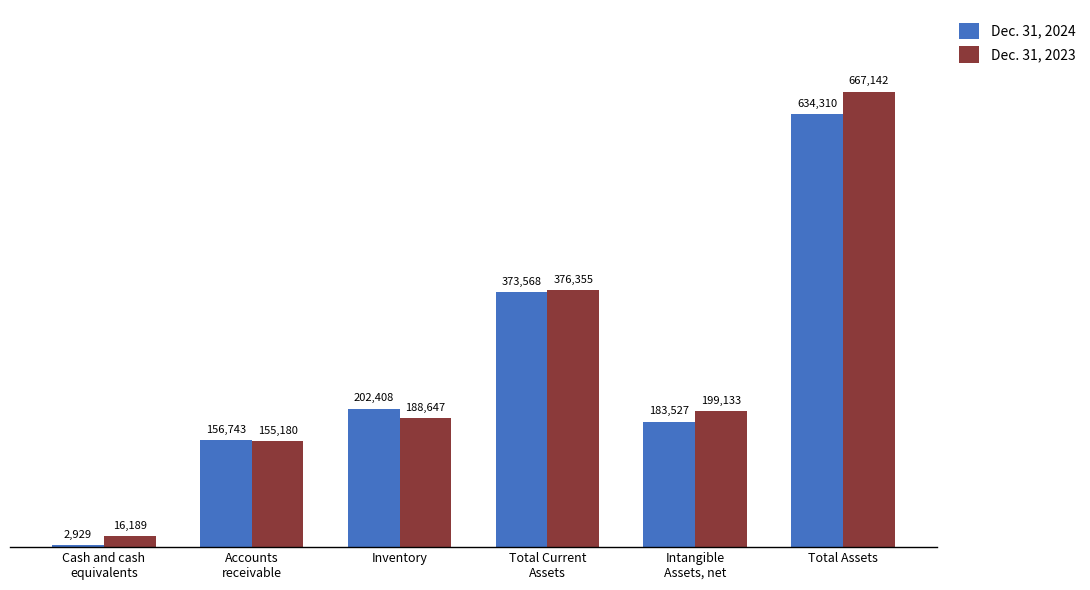

What is the average value of the Dec. 31, 2024 series?

258914